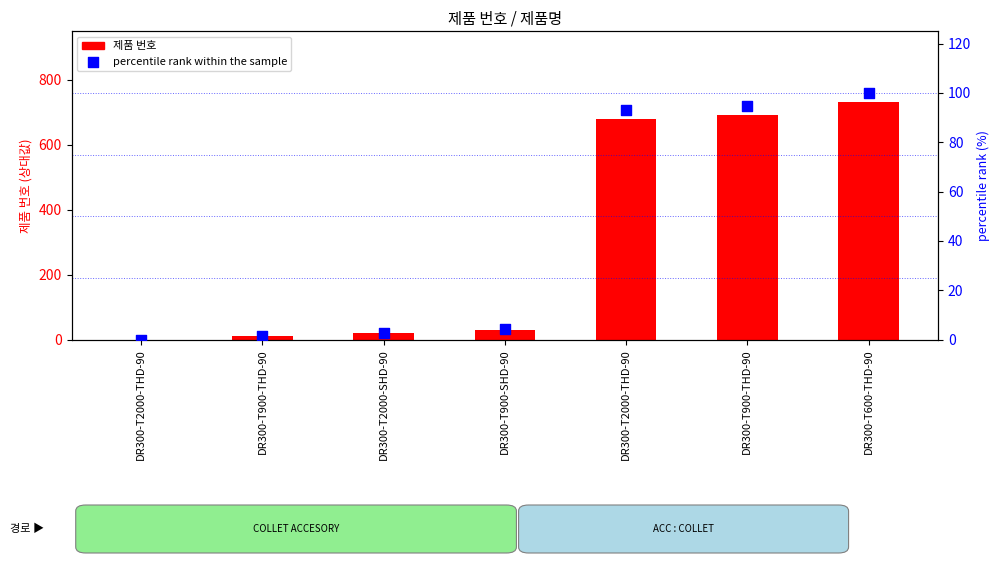

Which series reaches the maximum Y coordinate?

제품 번호